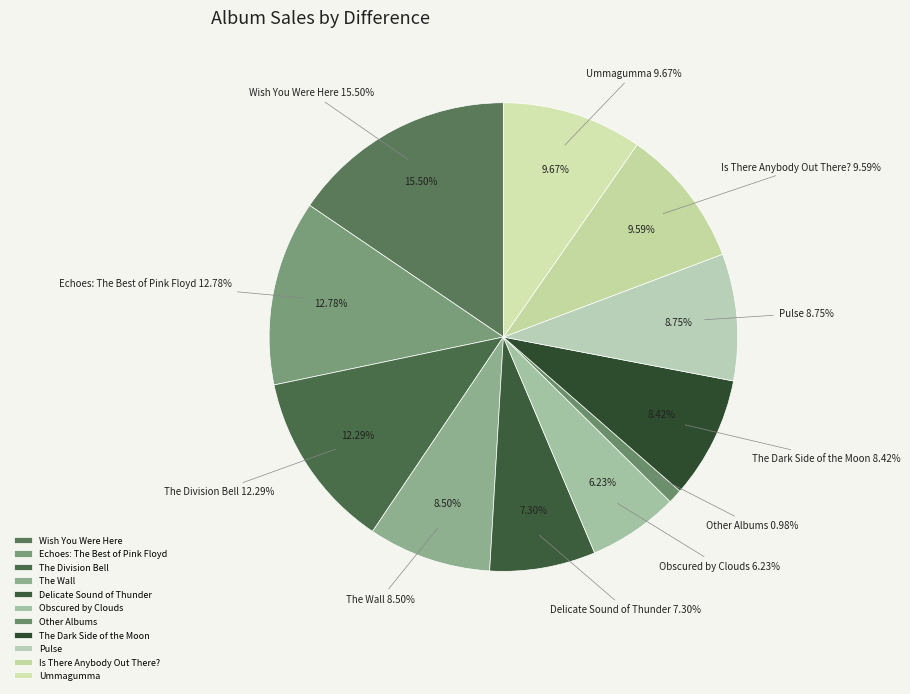

True or false: Other Albums accounts for 10% of the total.

False